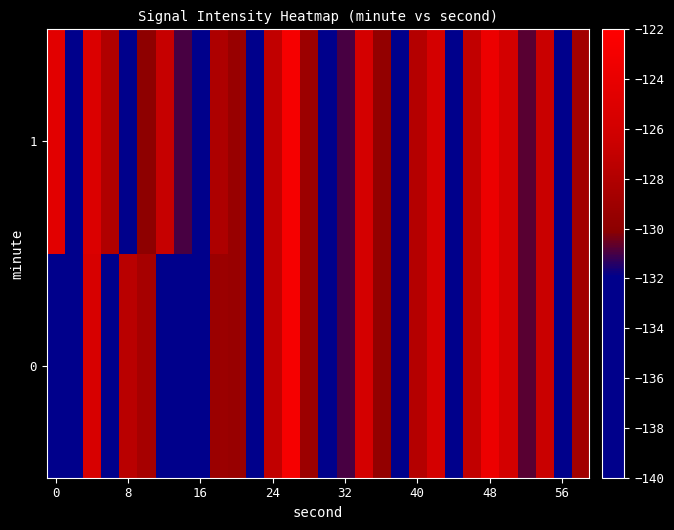

What is the maximum value shown in the chart?

-122.8